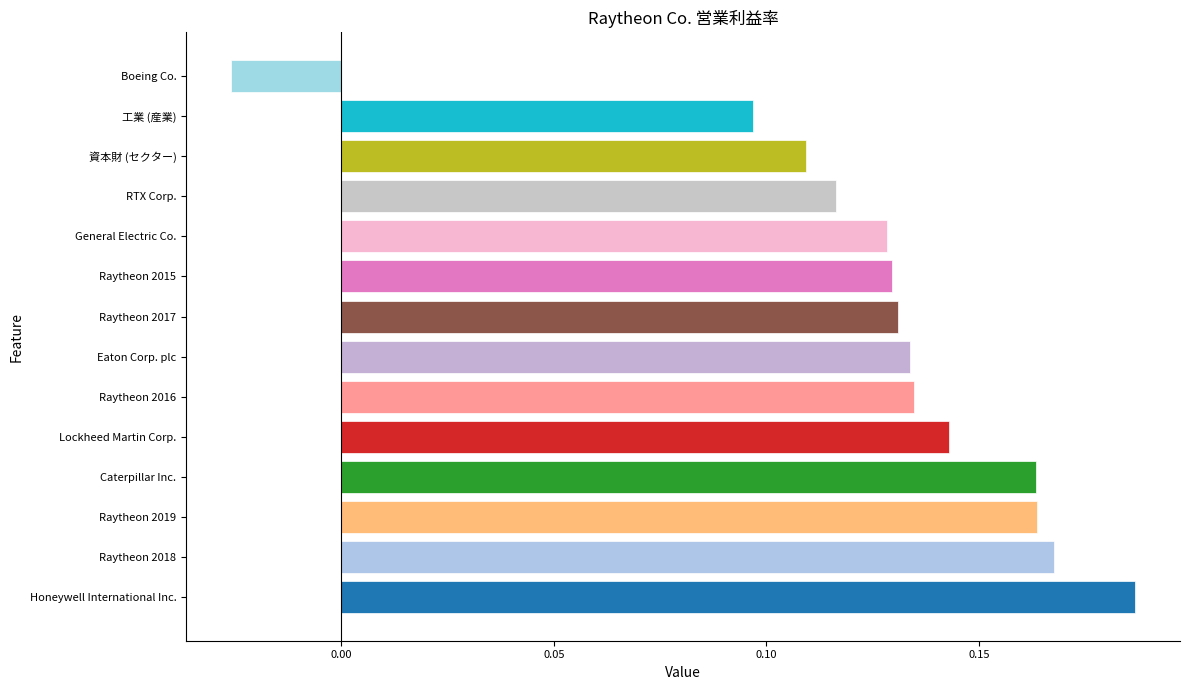

Is it true that the value at RTX Corp. is 0.0?

False